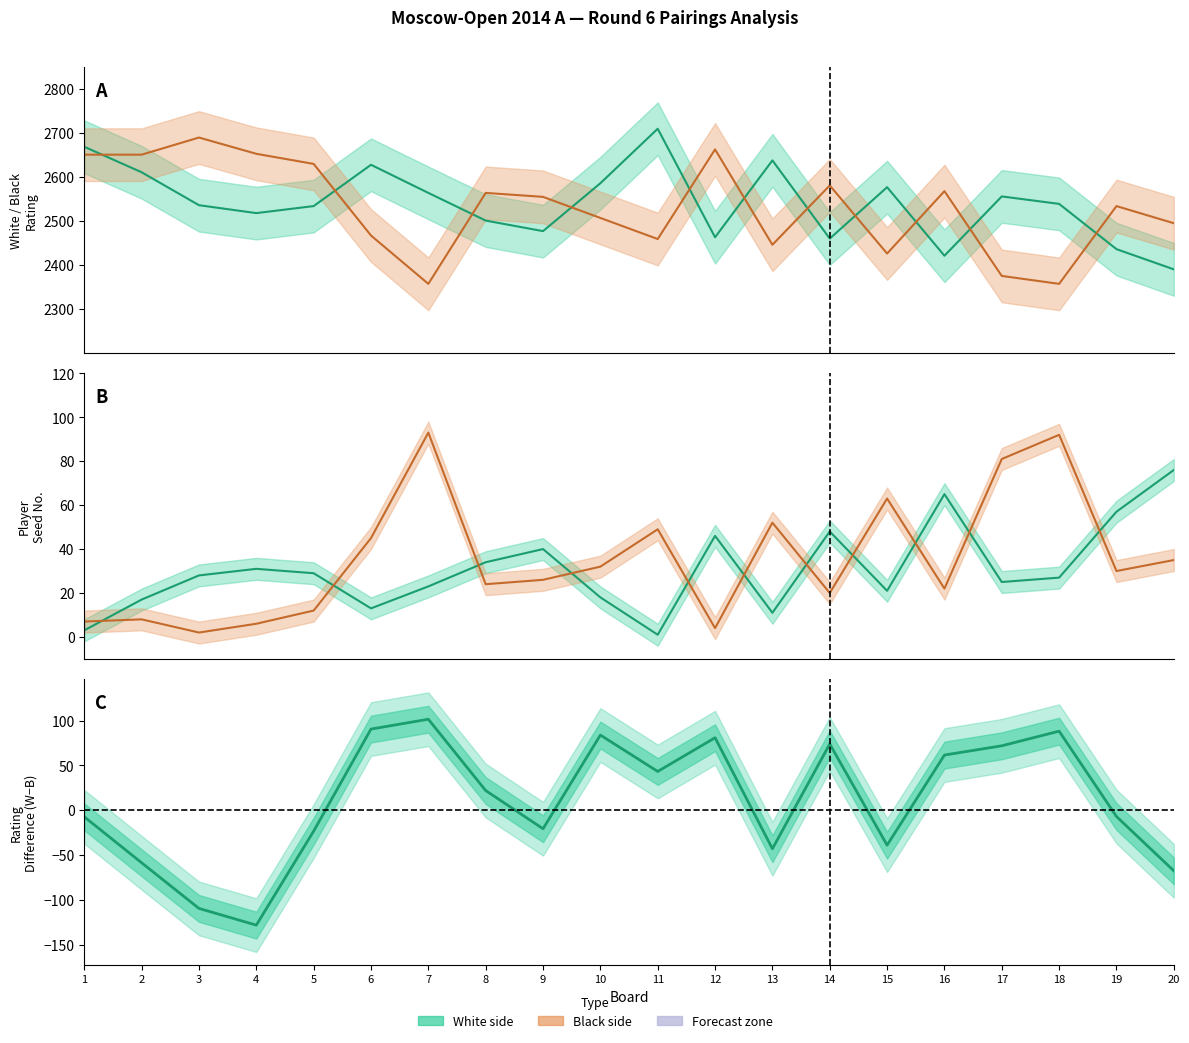

Reading left to right, what are all the values shown in this chart?

-7.3	-58.7	-109.7	-128.3	-23.3	90.7	101.7	22.0	-20.7	84.0	43.3	81.0	-43.0	74.0	-39.0	61.7	72.0	88.3	-7.0	-67.7